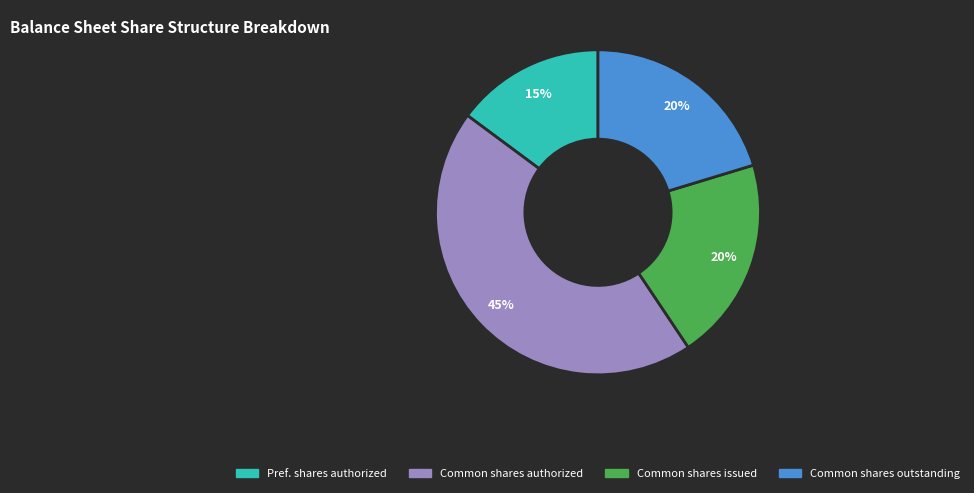

To the nearest percent, what is the difference between the largest and smallest slice percentages?

30%